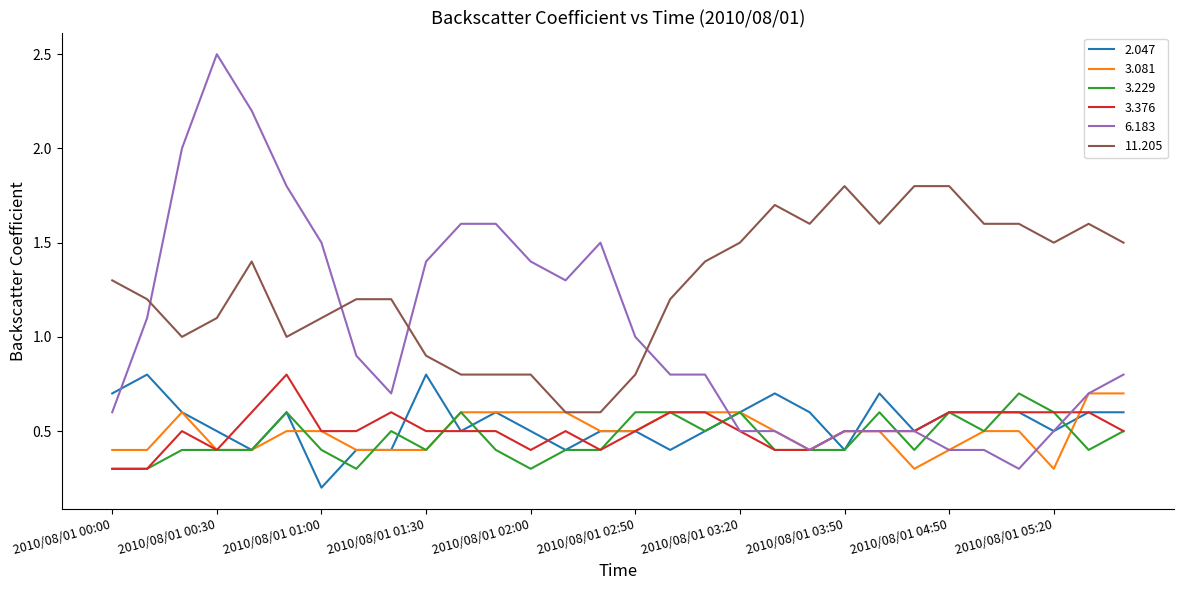

Which series has the largest total across all categories?

11.205